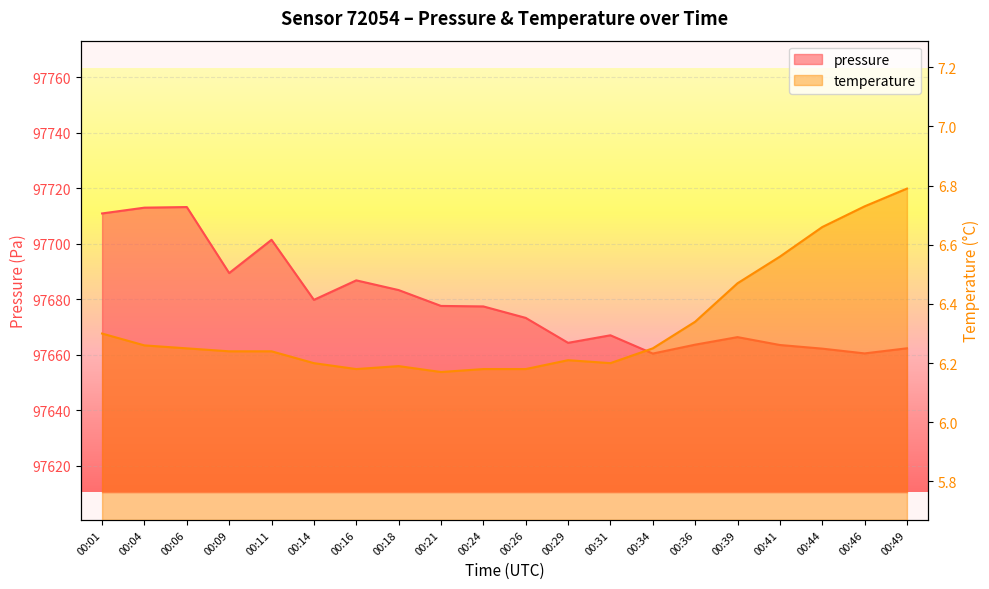

What is the difference between the maximum and minimum values in the pressure series?

52.8